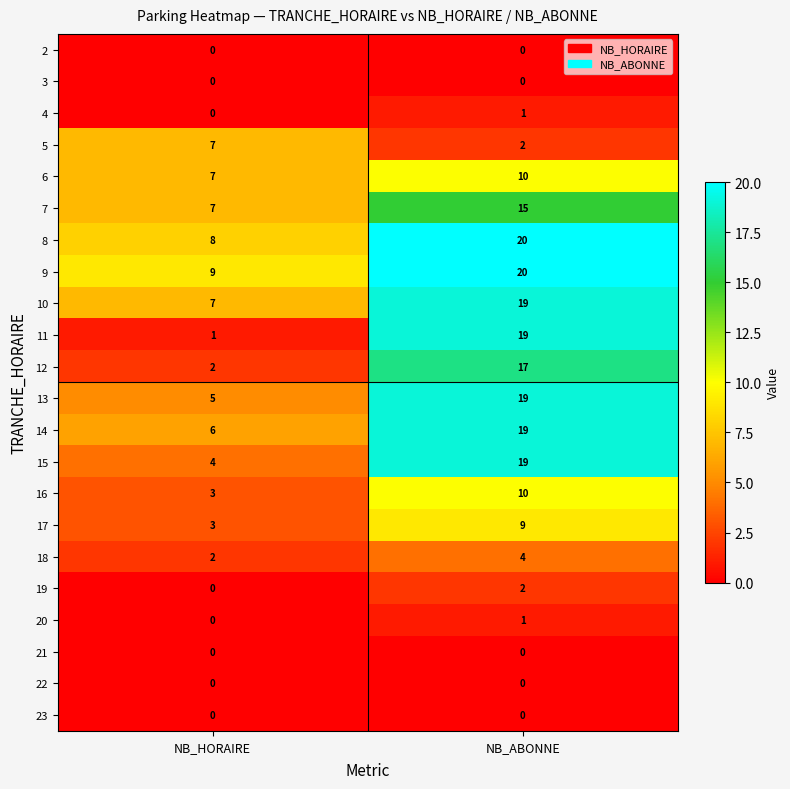

Which category has the lowest value in the 14 series?

NB_HORAIRE